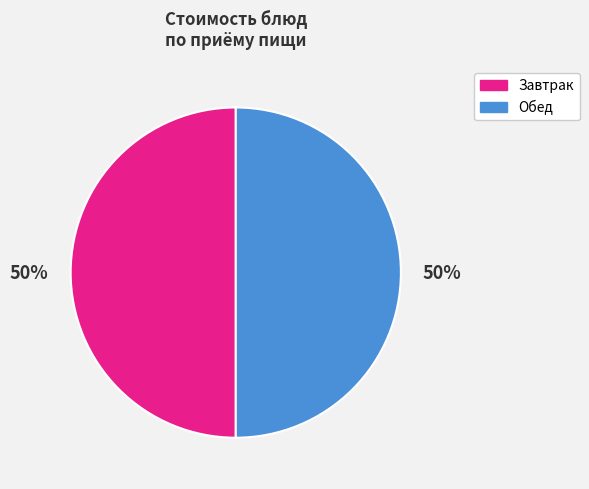

To the nearest percent, what is the average slice percentage?

50%